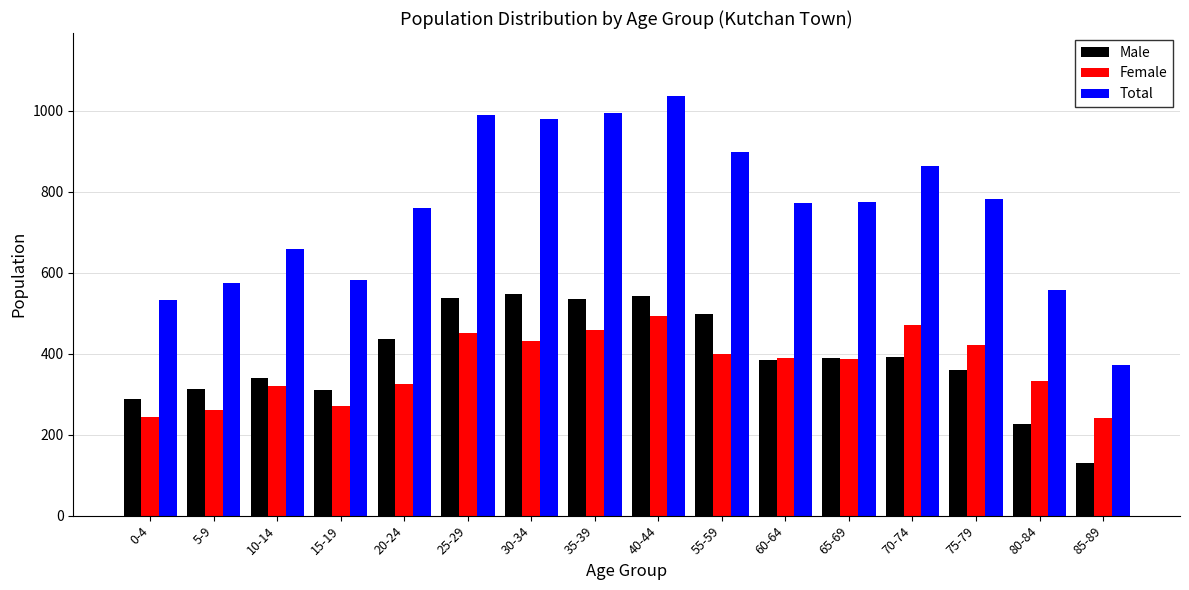

What is the difference between the Female values at 60-64 and 80-84?

55